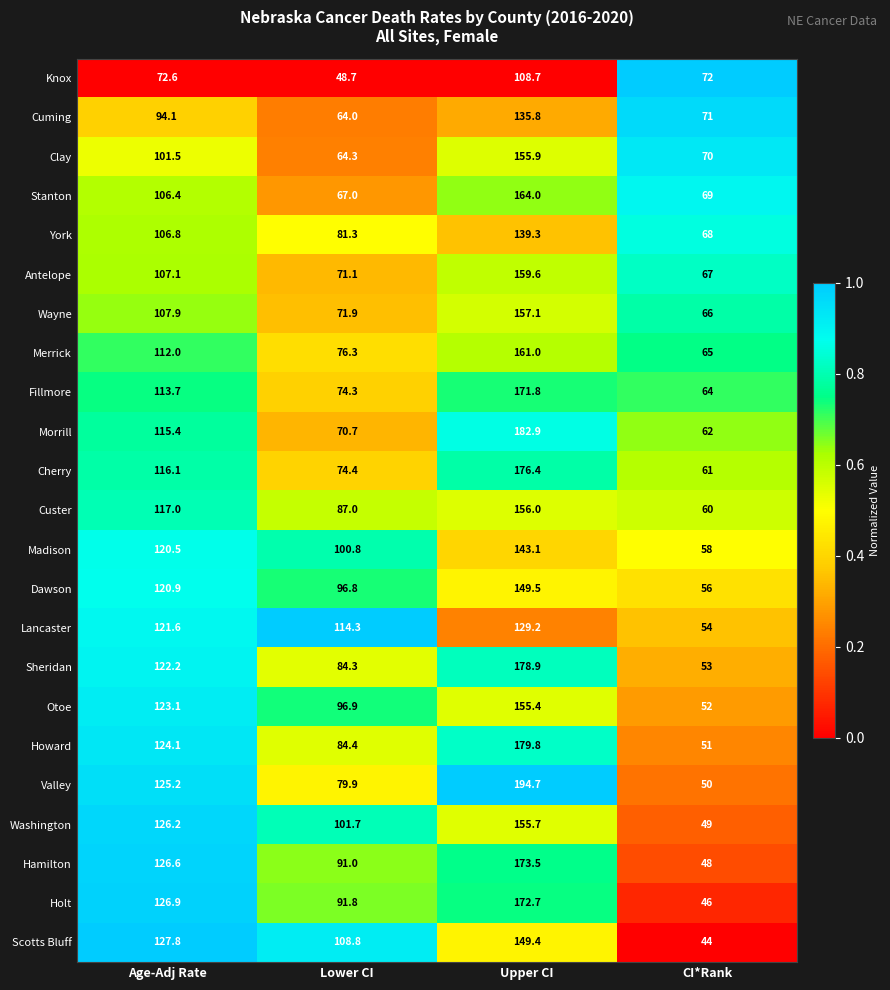

Which series has the widest spread of values?

Valley